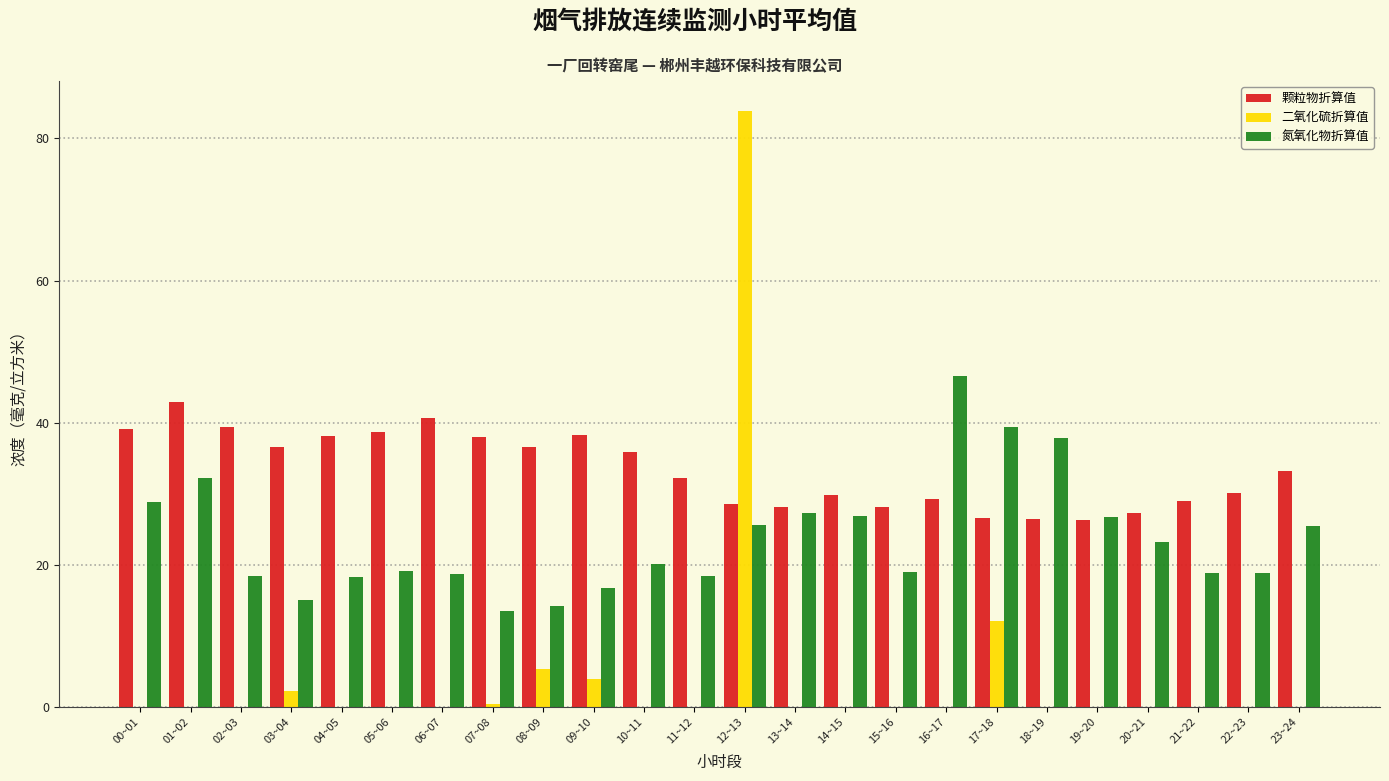

What is the sum of all 氮氧化物折算值 values?

569.3